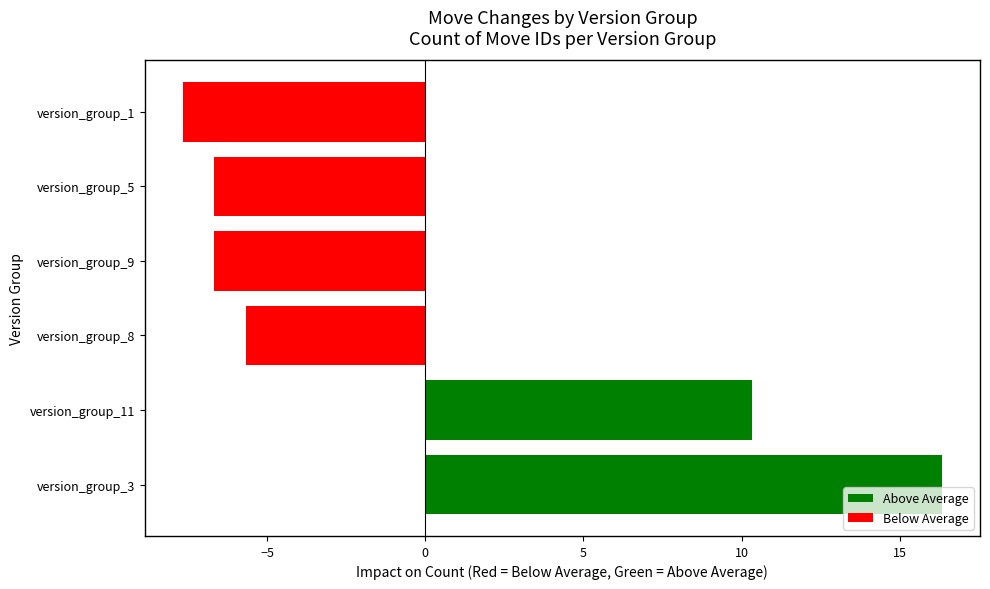

Reading bottom to top, list all the values displayed in this chart.

16.3	10.3	-5.7	-6.7	-6.7	-7.7